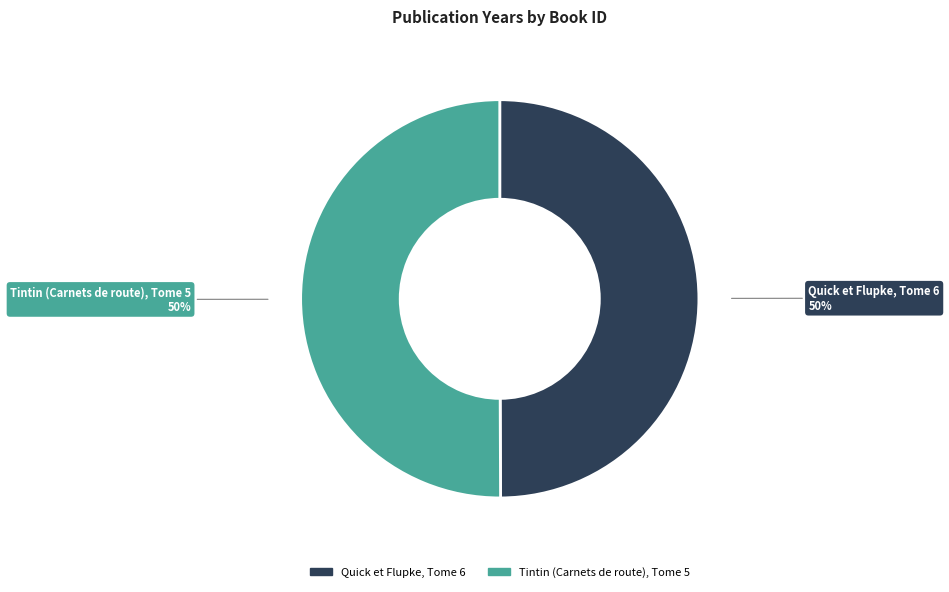

The Tintin (Carnets de route), Tome 5 slice represents 50% of the pie. True or false?

True